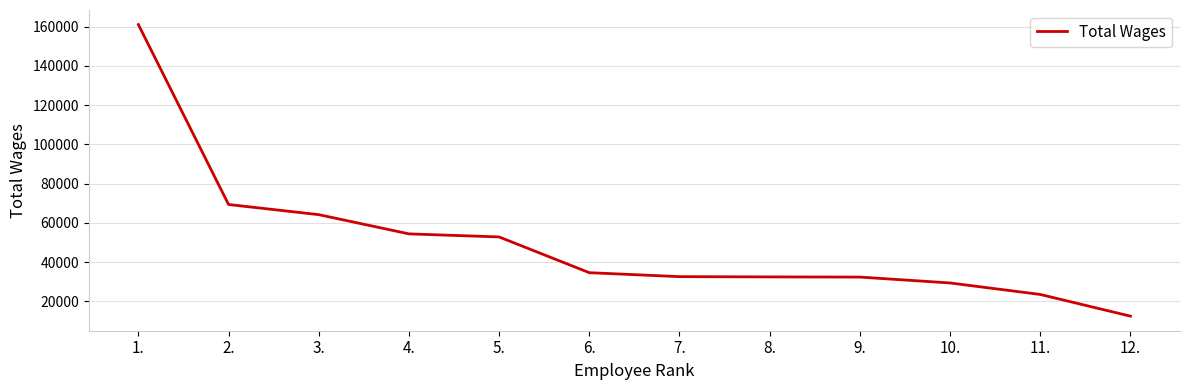

Is it true that the value at 7. is 22182?

False